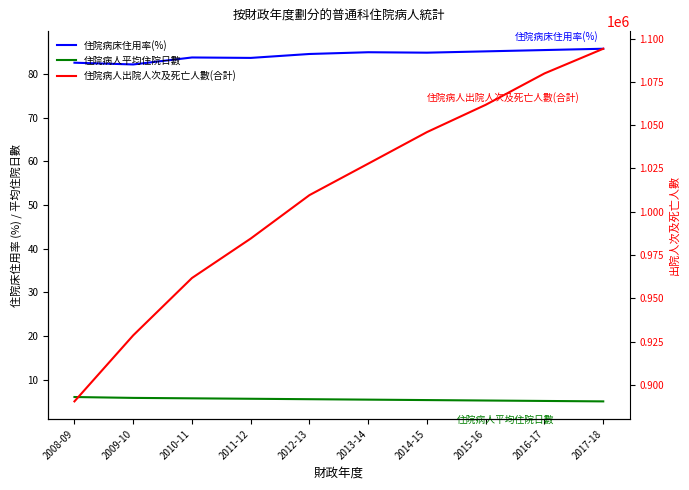

Reading left to right, extract all data points from this chart.

住院病床住用率(%): 82.6	82.2	83.8	83.7	84.6	85.0	84.9	85.2	85.5	85.8
住院病人平均住院日數: 6.0	5.8	5.7	5.6	5.5	5.4	5.3	5.2	5.1	5.0
住院病人出院人次及死亡人數(合計): 890479.0	928609.0	961714.0	984495.0	1009580.0	1027746.0	1045972.0	1061736.0	1079843.0	1094093.0